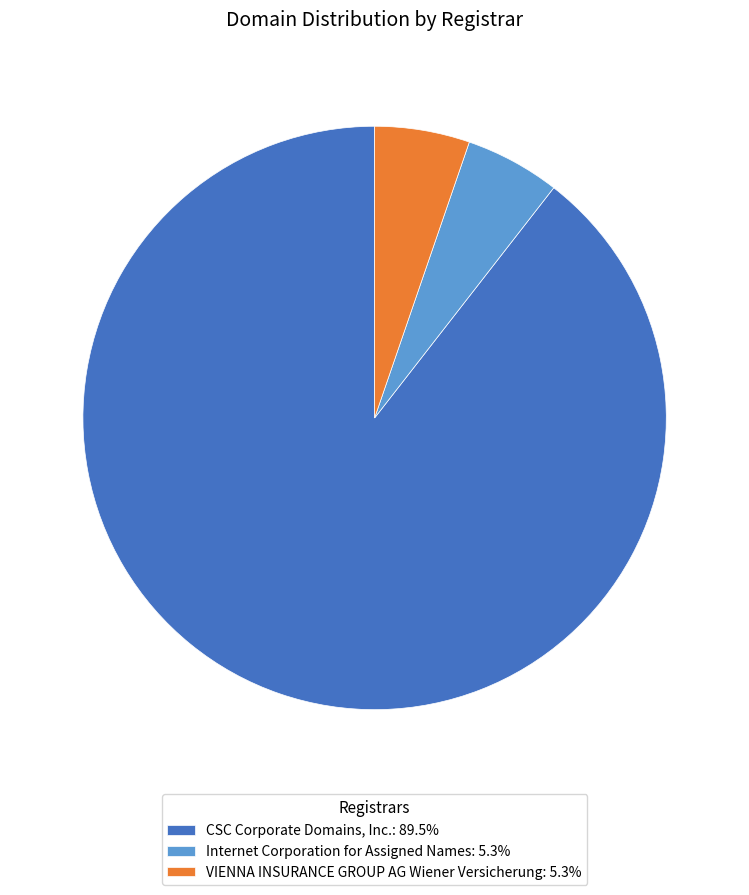

Count the number of slices in the pie.

3